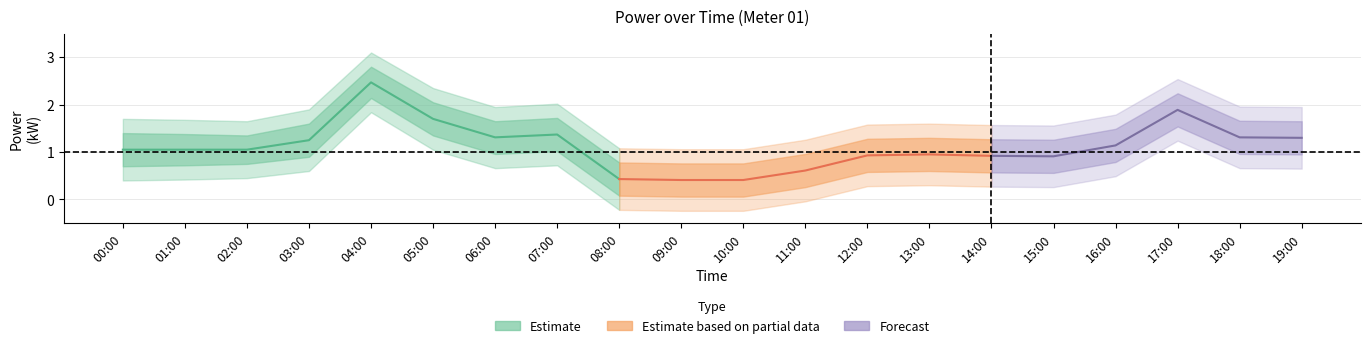

What is the sum of the power_outer_lower values at 07:00 and 08:00?

0.5